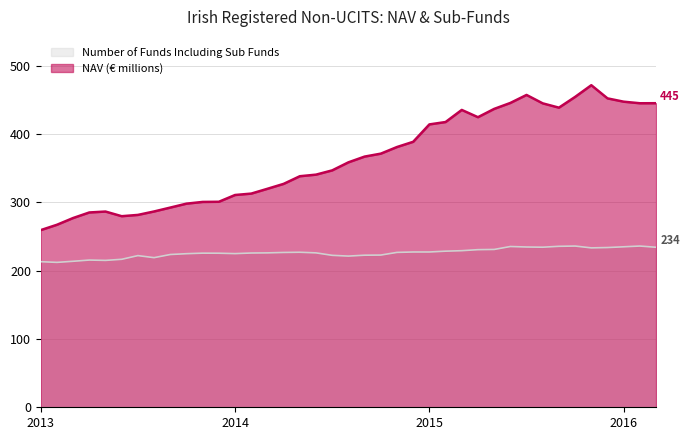

True or false: NAV has more than 0 points higher than both neighbors.

True